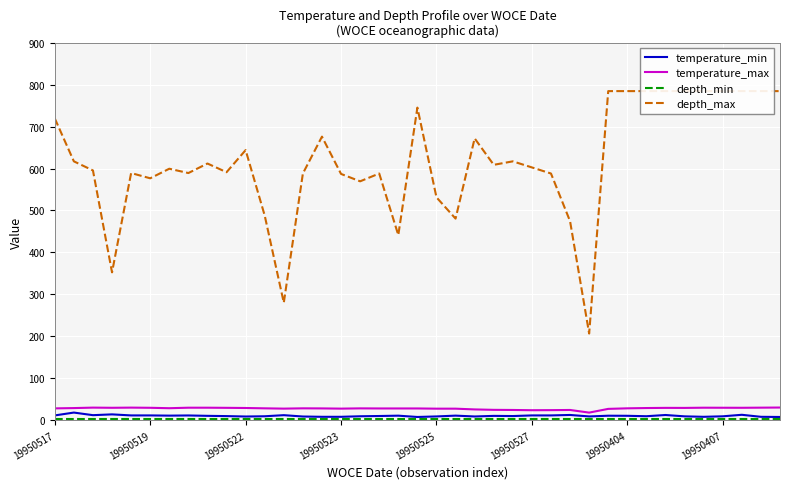

What is the maximum value for temperature_max?

30.3